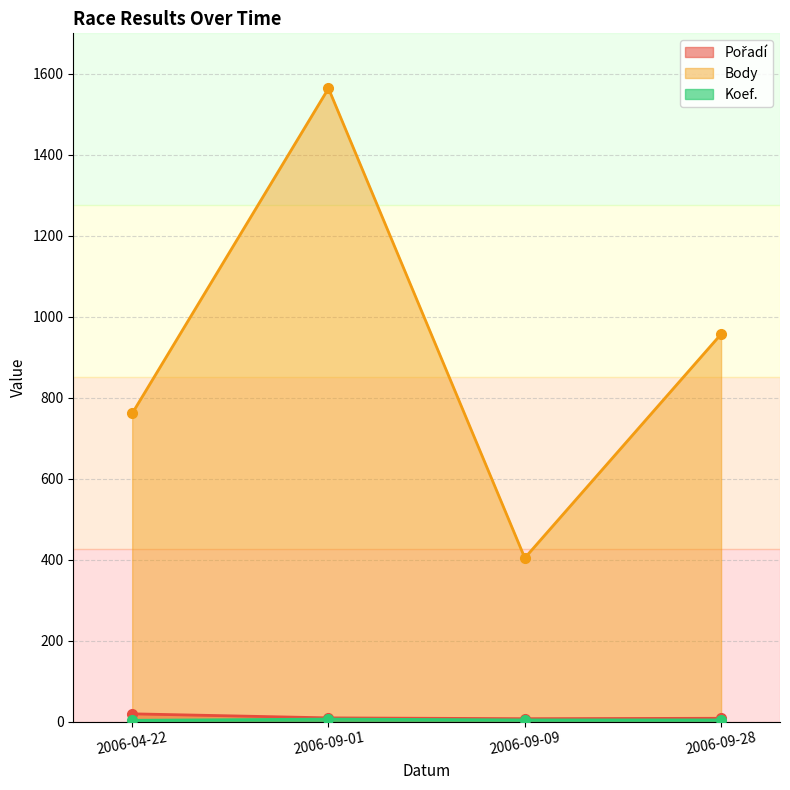

The value of Pořadí at 2006-09-01 is 14. True or false?

False